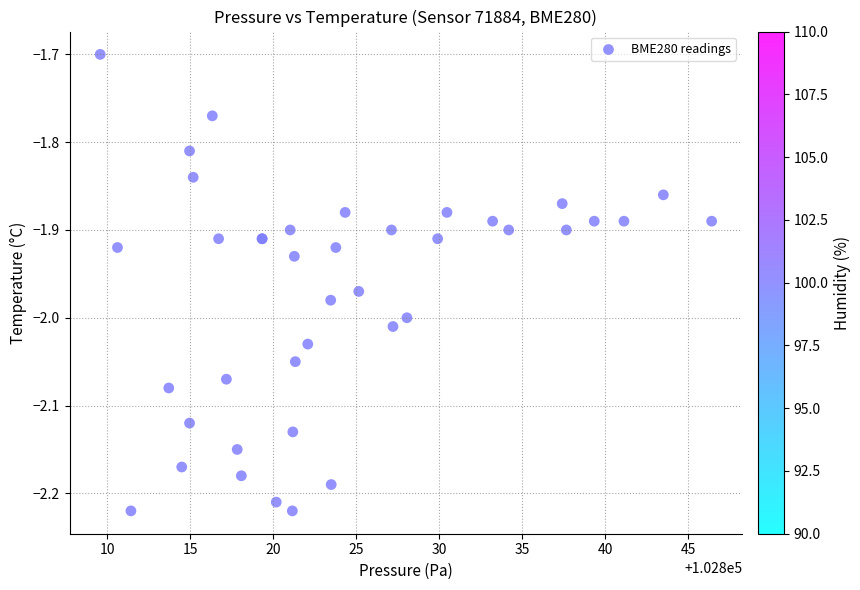

What Y value in the scatter plot is closest to -1?

-1.7